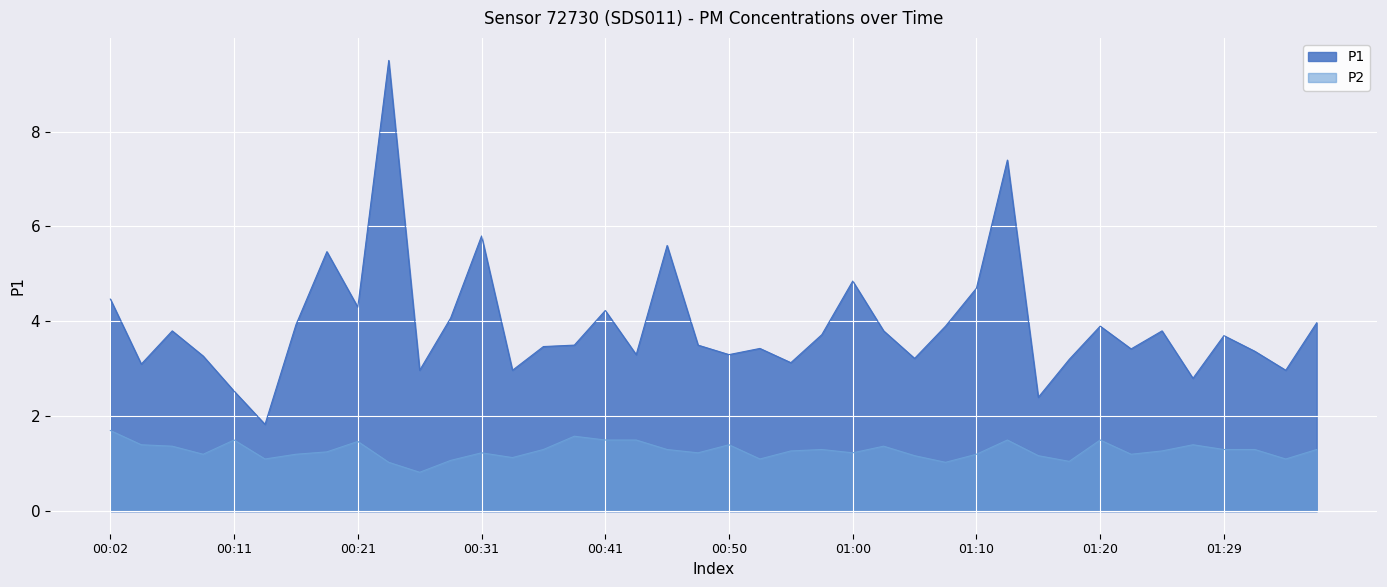

How many lines are shown in the chart?

2